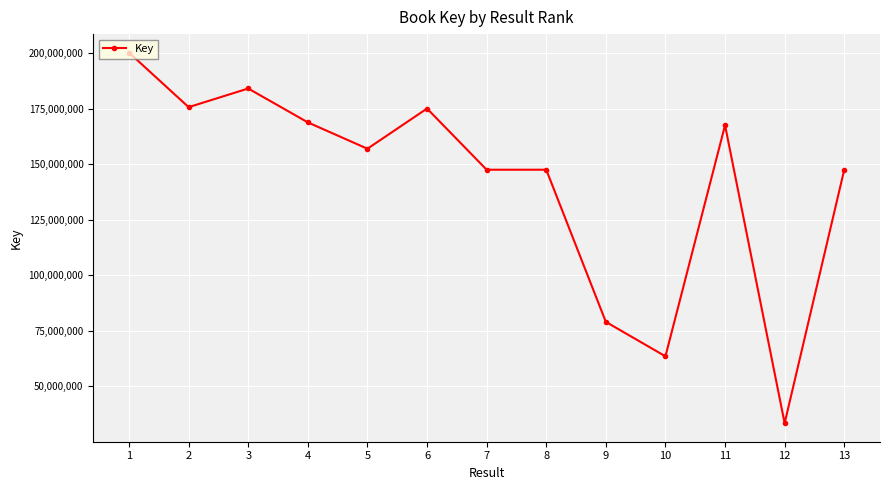

The chart shows a value of 54578943 at 8. True or false?

False